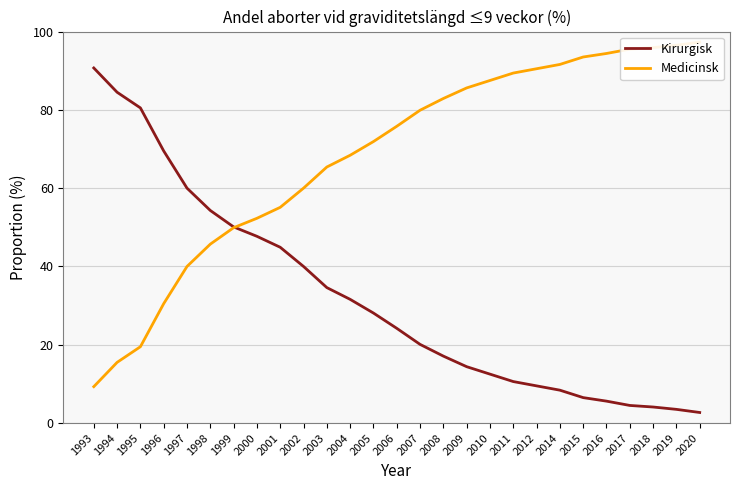

What is the total value across all series at 2009?

100.0